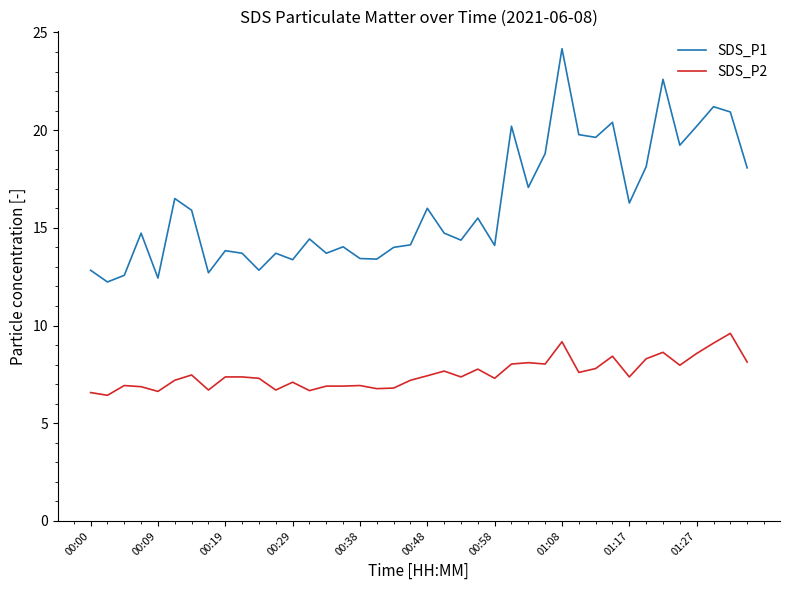

What is the minimum value shown in the chart?

6.4